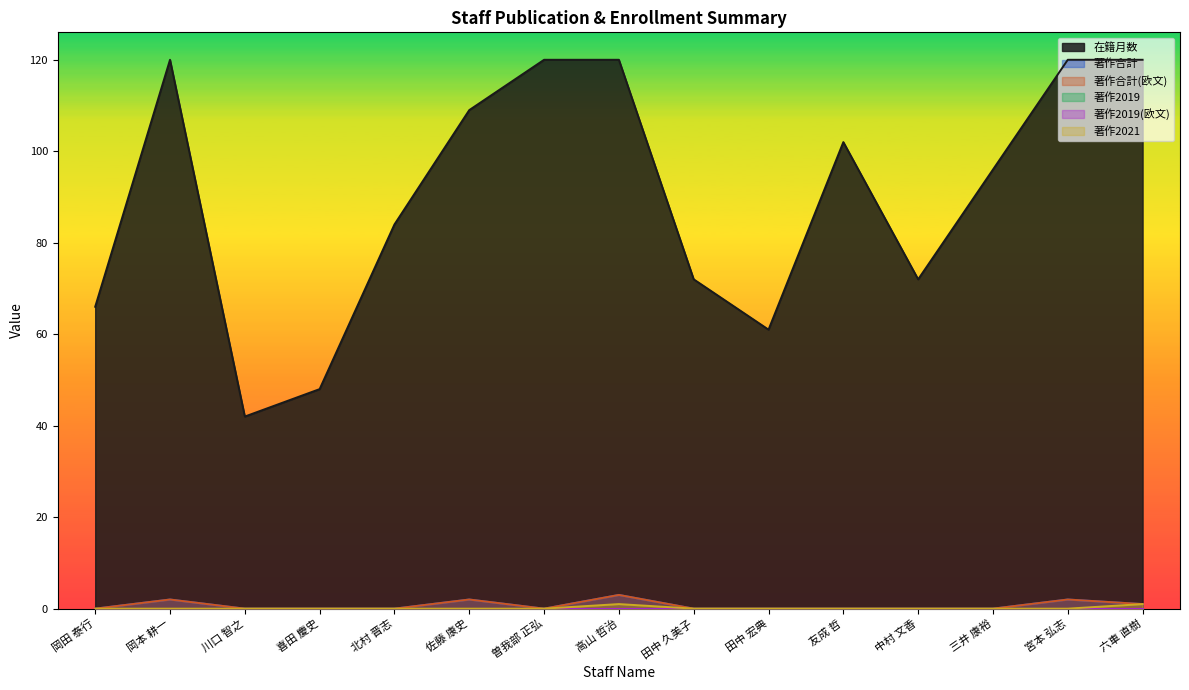

What is the maximum value for 著作2021?

1